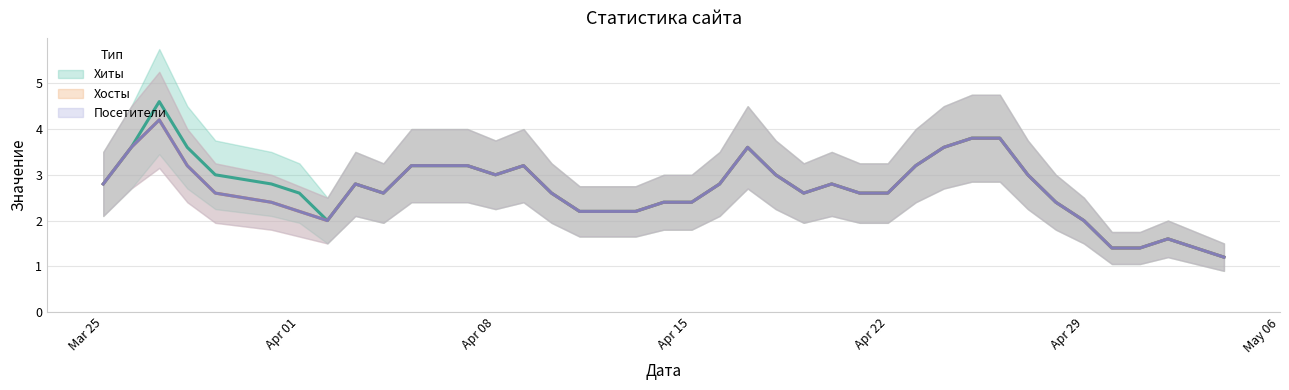

Which series has the largest total across all categories?

Хиты